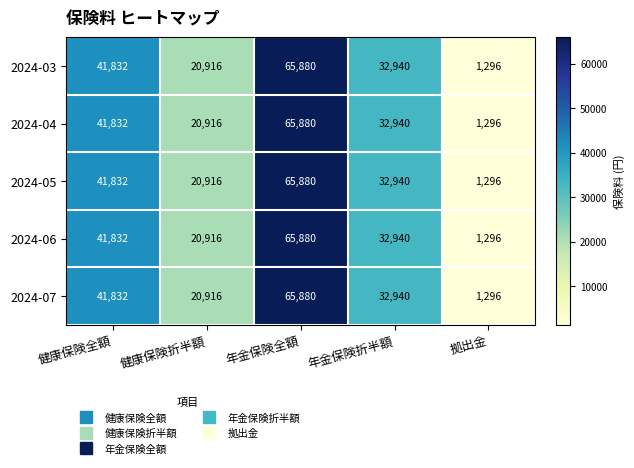

Count the 2024-05 values in the range 20916 to 41832.

3